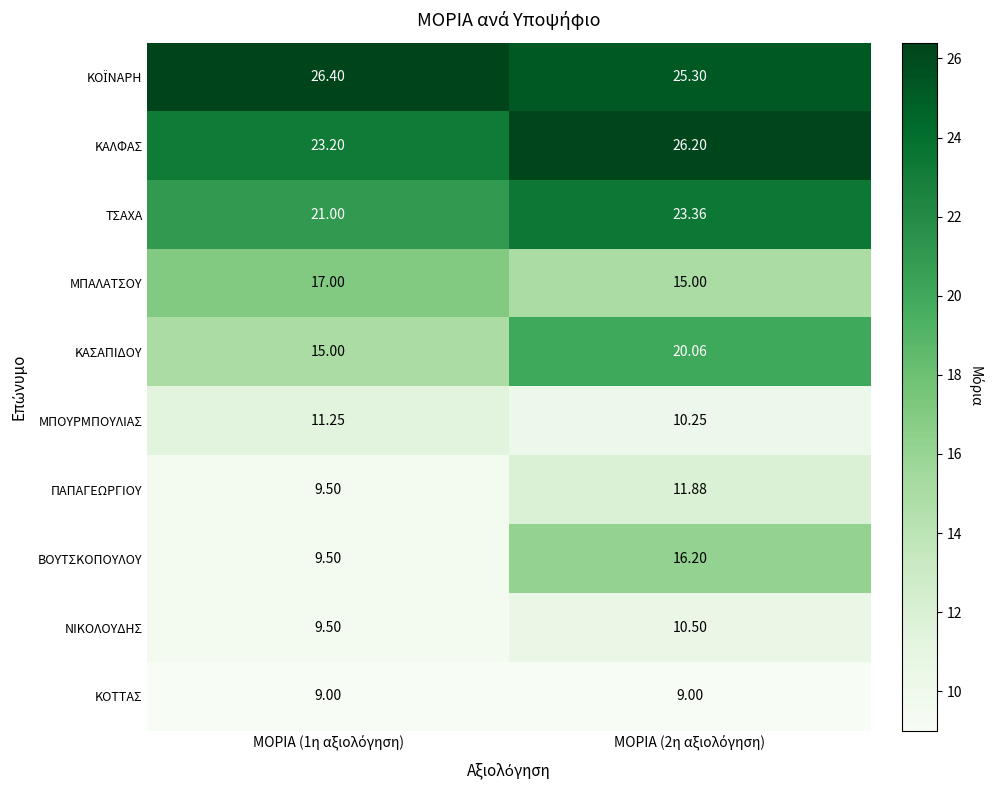

Which series has the largest range (max minus min)?

ΒΟΥΤΣΚΟΠΟΥΛΟΥ